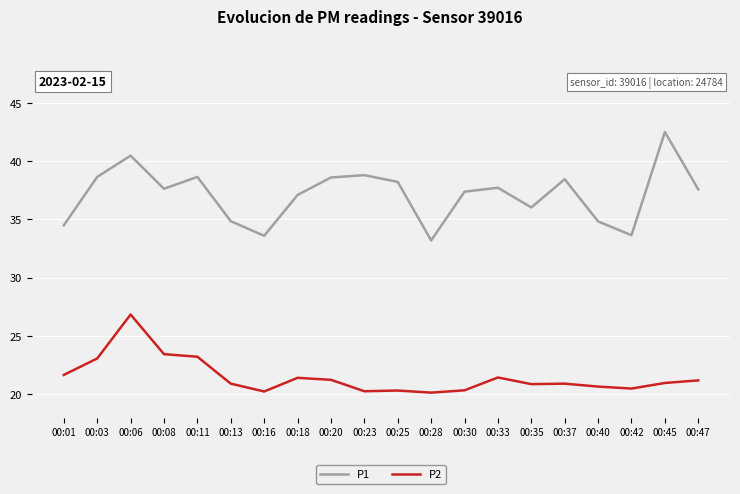

Does the chart display data point markers on the line(s)?

No